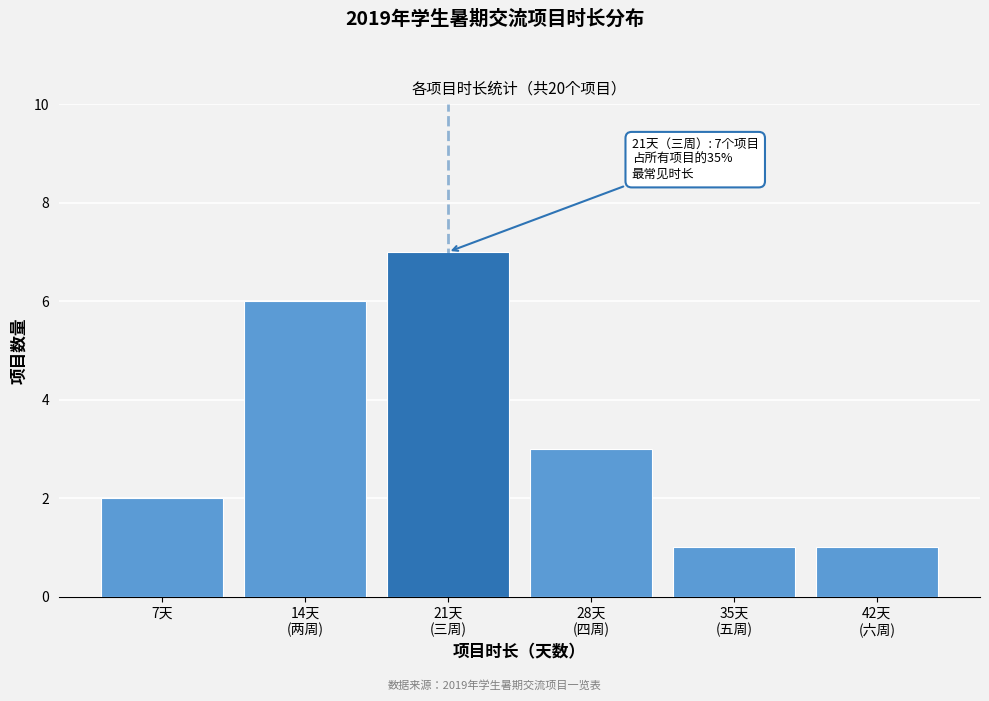

Reading left to right, what are all the values shown in this chart?

2	6	7	3	1	1